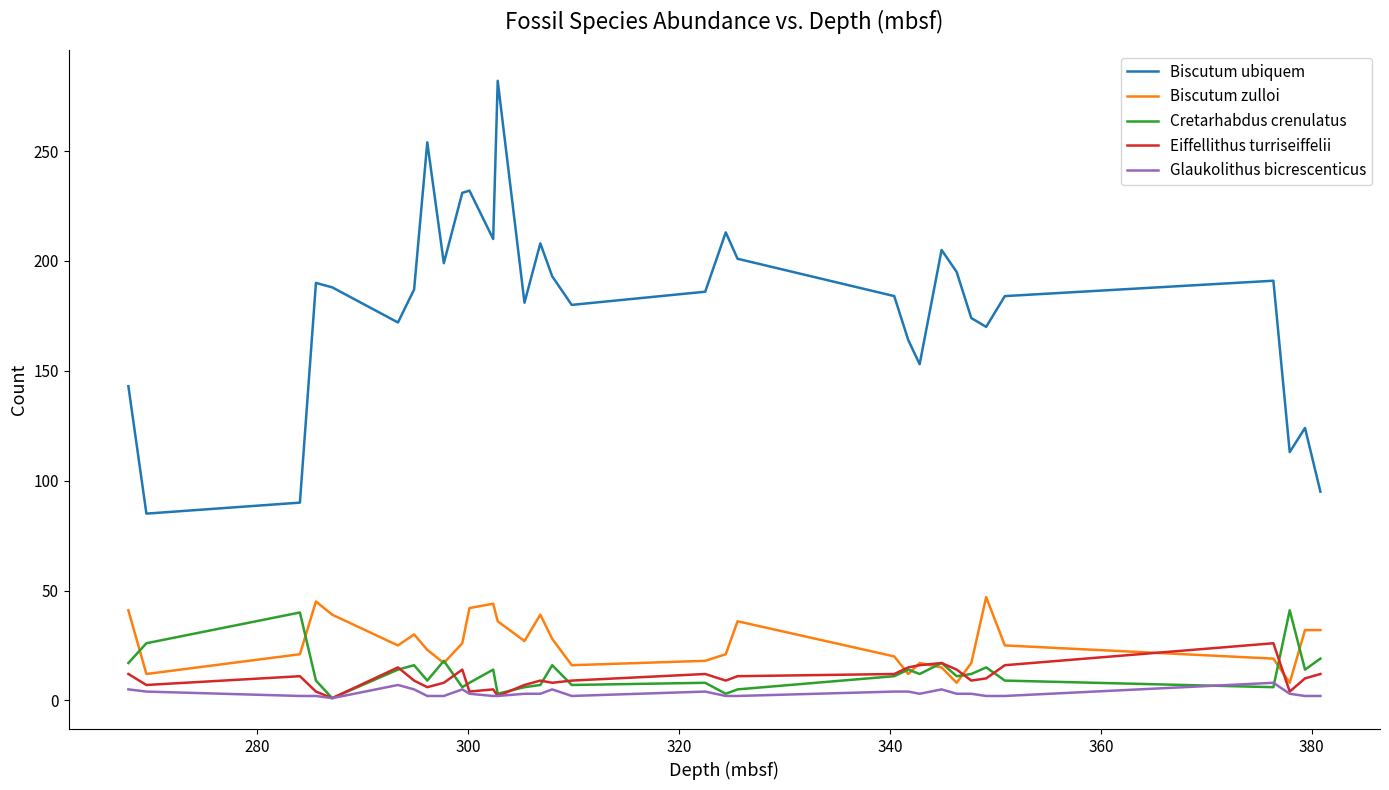

True or false: Eiffellithus turriseiffelii and Cretarhabdus crenulatus cross at least once.

True